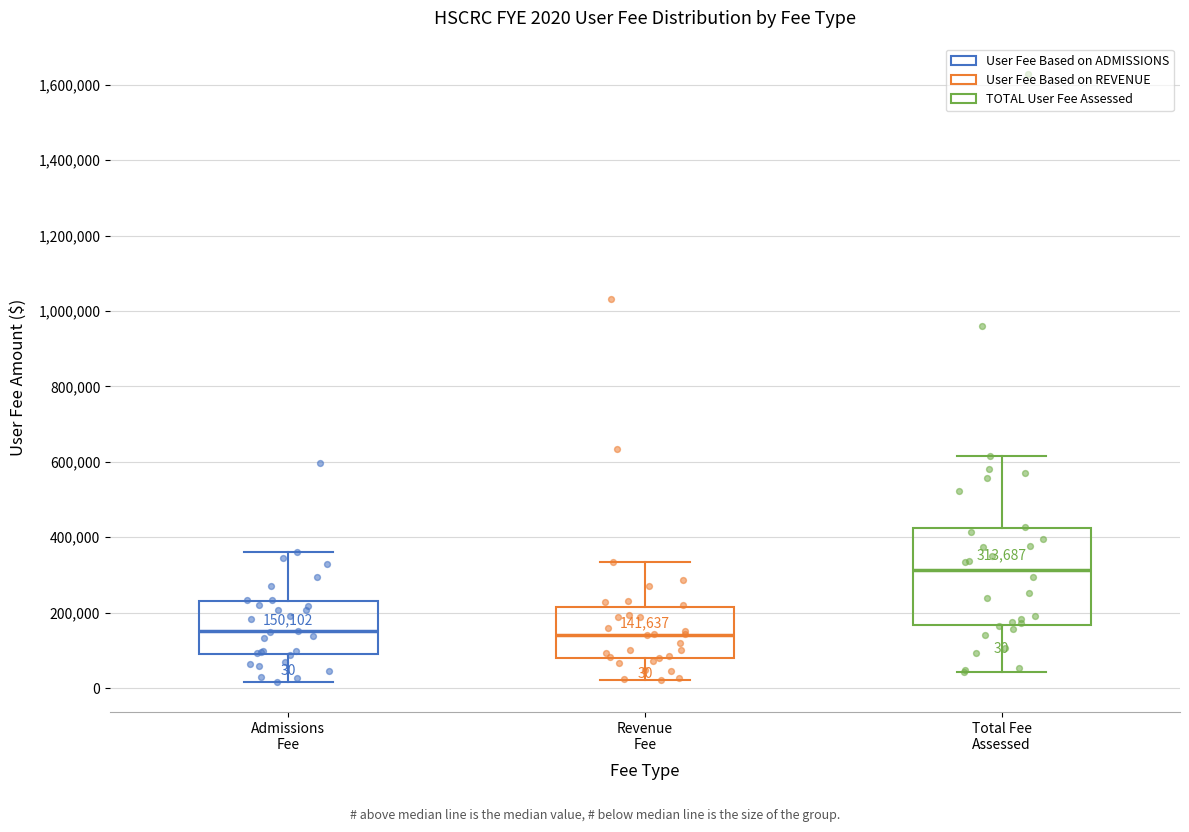

Which box is the tallest, from its lower edge to its upper edge?

Total Fee Assessed